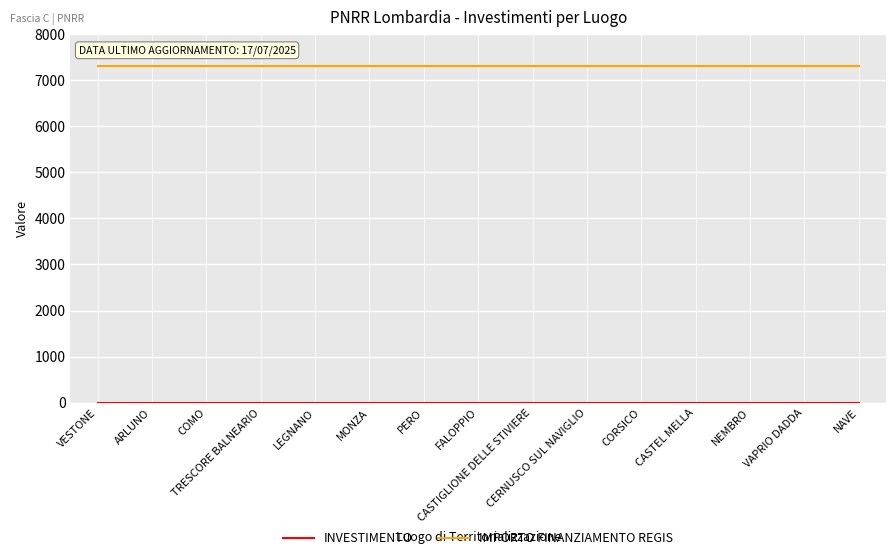

Which series has the largest total across all categories?

IMPORTO FINANZIAMENTO REGIS